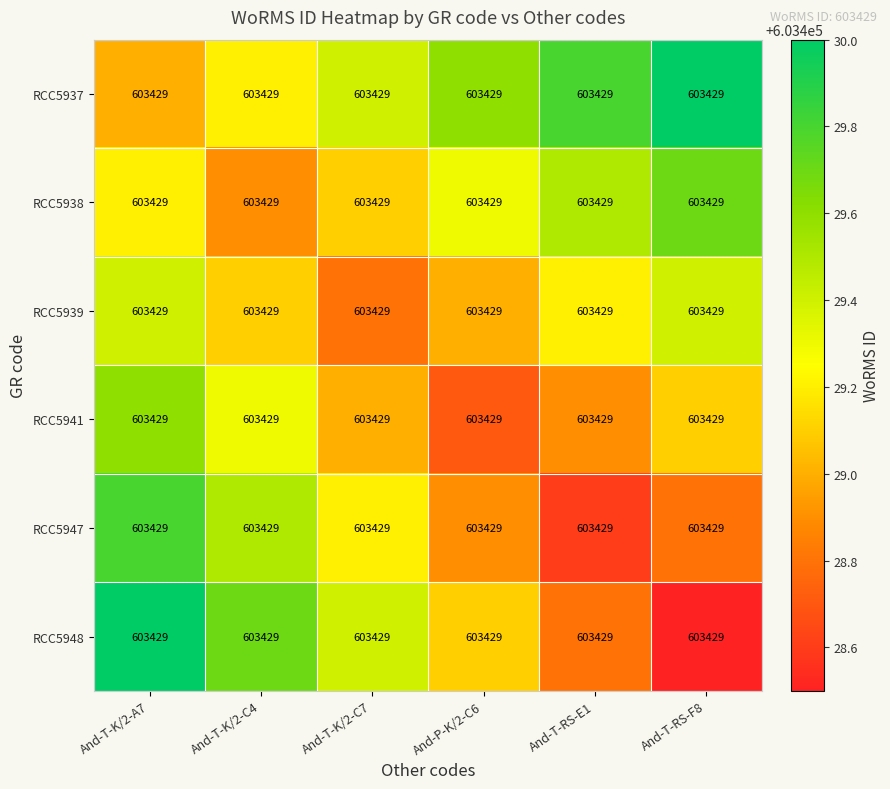

Is it true that RCC5937 equals 603429.2 at And-T-K/2-C4?

True